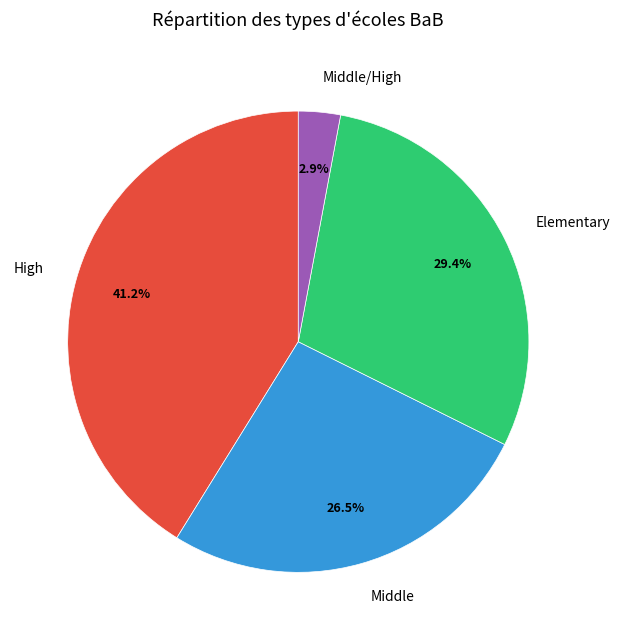

Rank the categories by value from highest to lowest.

High, Elementary, Middle, Middle/High